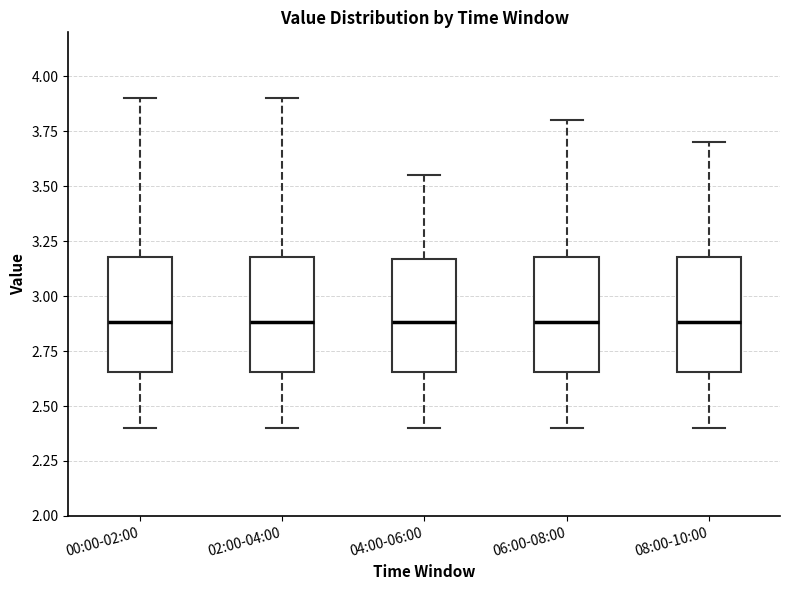

Reading left to right, transcribe this box plot: for each box, give where its median line is, the range the box spans, and where its two whiskers end, as read against the y-axis. The values are not printed on the chart, so give them approximately, as read against the axis.

00:00-02:00: median 2.90, box 2.65 to 3.20, whiskers 2.40 to 3.90
02:00-04:00: median 2.90, box 2.65 to 3.20, whiskers 2.40 to 3.90
04:00-06:00: median 2.90, box 2.65 to 3.15, whiskers 2.40 to 3.55
06:00-08:00: median 2.90, box 2.65 to 3.20, whiskers 2.40 to 3.80
08:00-10:00: median 2.90, box 2.65 to 3.20, whiskers 2.40 to 3.70